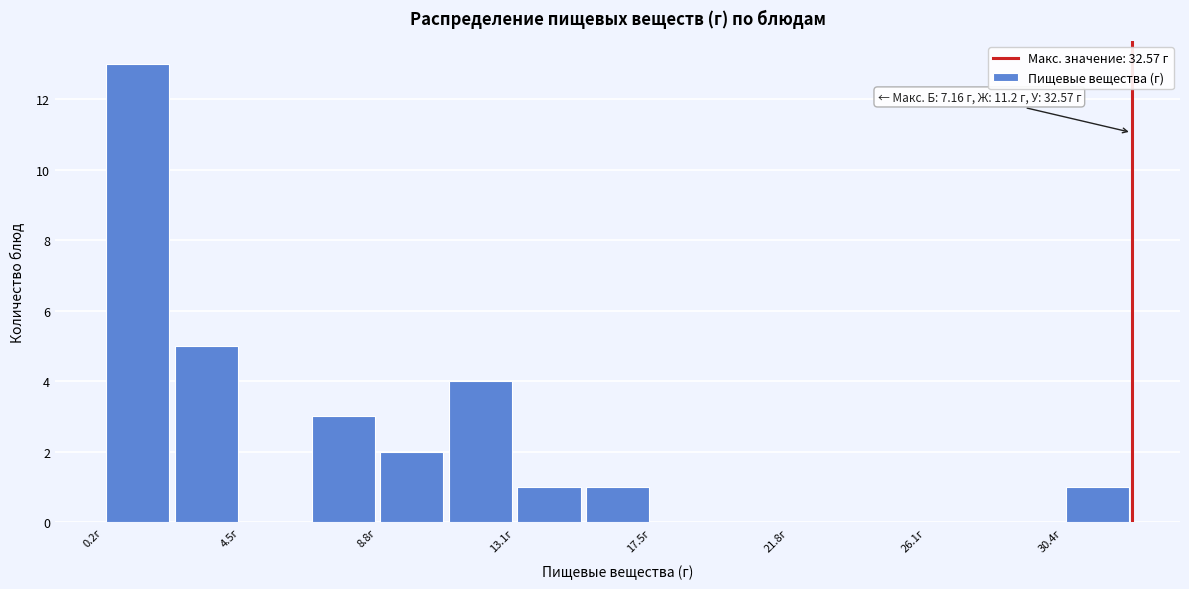

Over which range of the x-axis is the bar tallest?

0.0 to 2.5